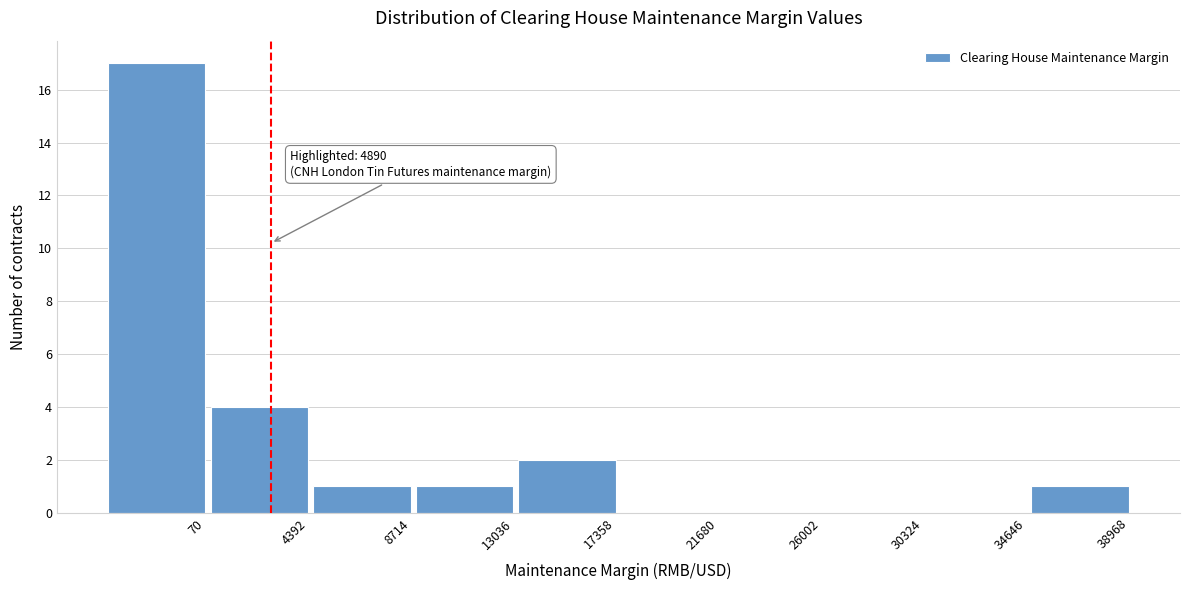

Reading right to left, transcribe all the data shown in this chart.

38968=1	34646=0	30324=0	26002=0	21680=0	17358=2	13036=1	8714=1	4392=4	70=17